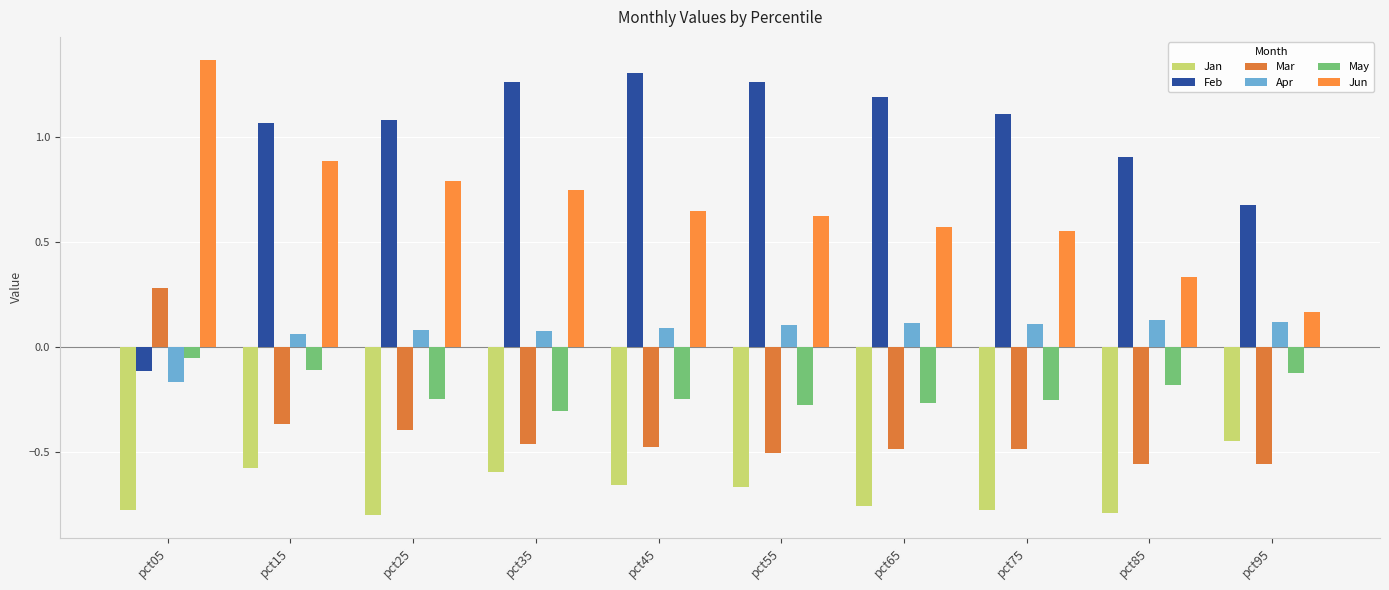

What is the spread (max minus min) of values at pct65?

1.9